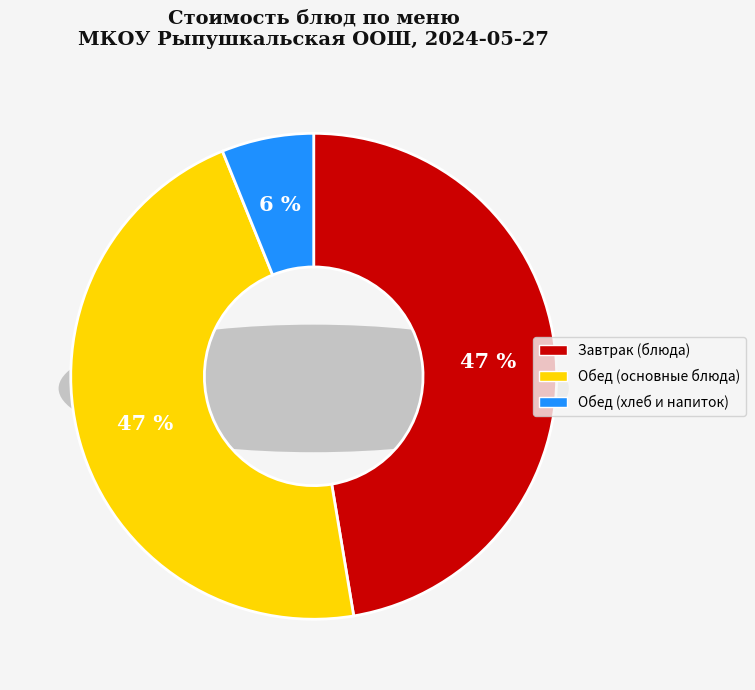

Is Кофейный напиток the majority of the pie?

No